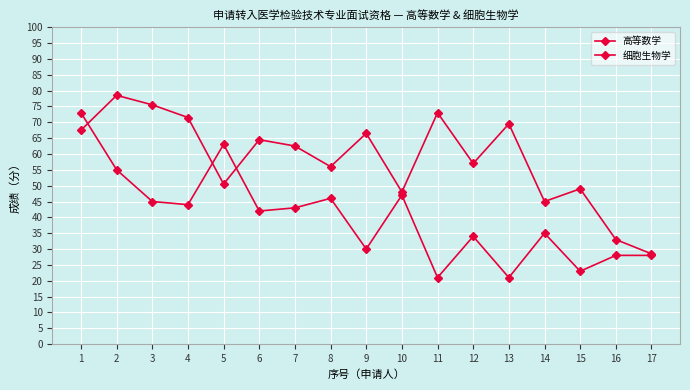

Is this an area chart (filled region under the line)?

No